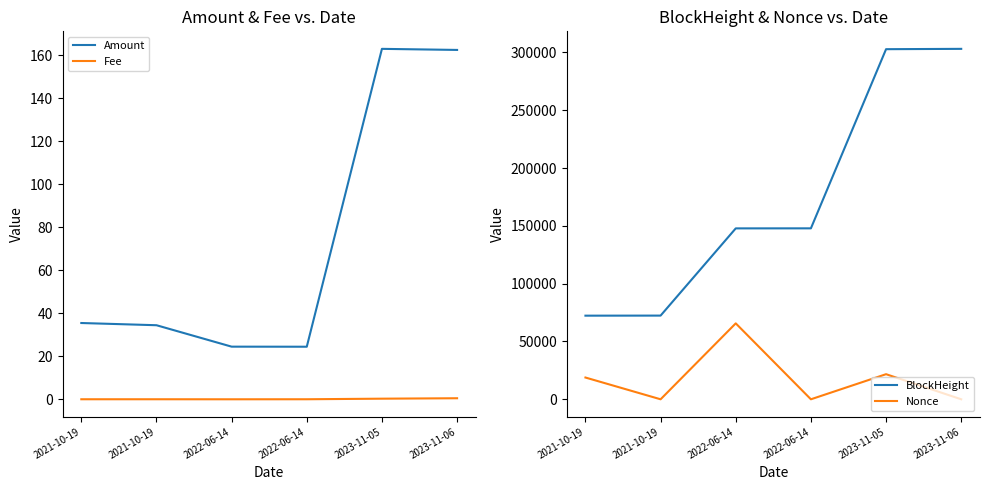

Where do Nonce and Fee first cross each other?

2021-10-19 and 2021-10-19